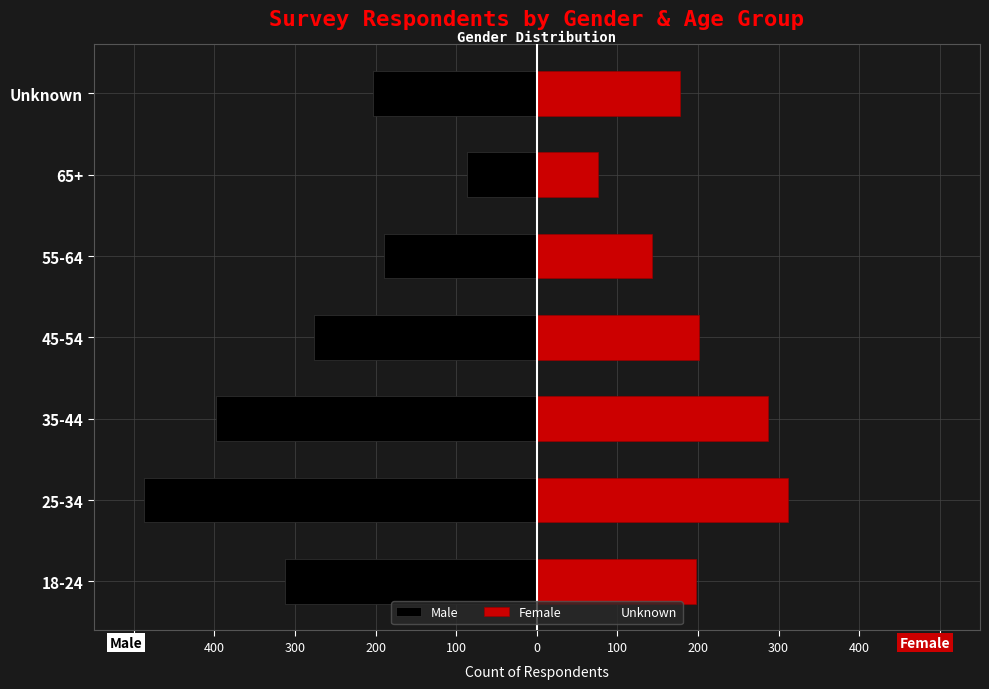

What is the average value of the Male series?

-279